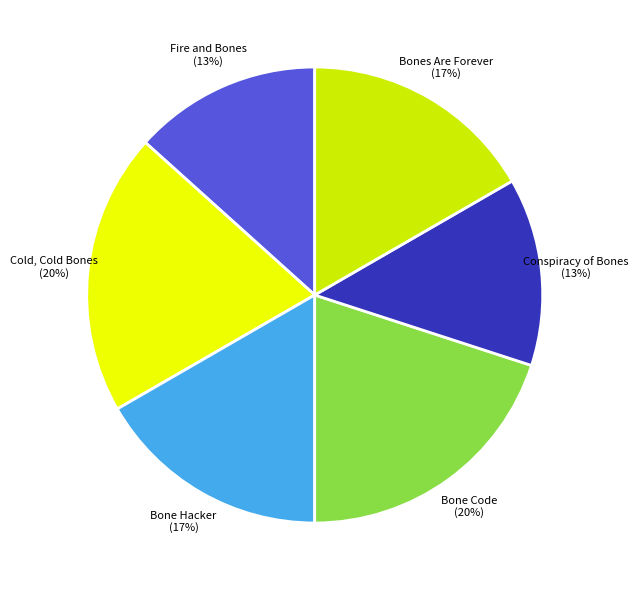

Combined, do Bone Hacker and Conspiracy of Bones account for over 50%?

No